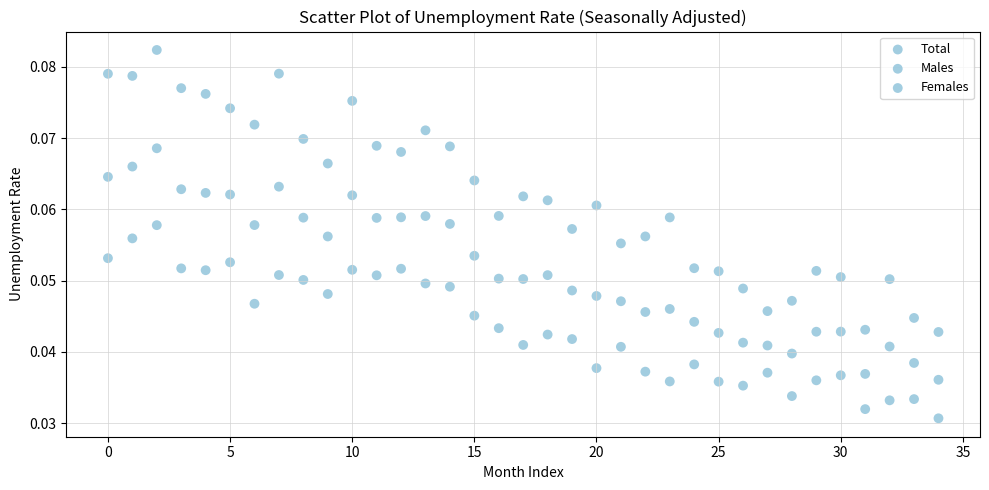

How many data points are displayed?

105